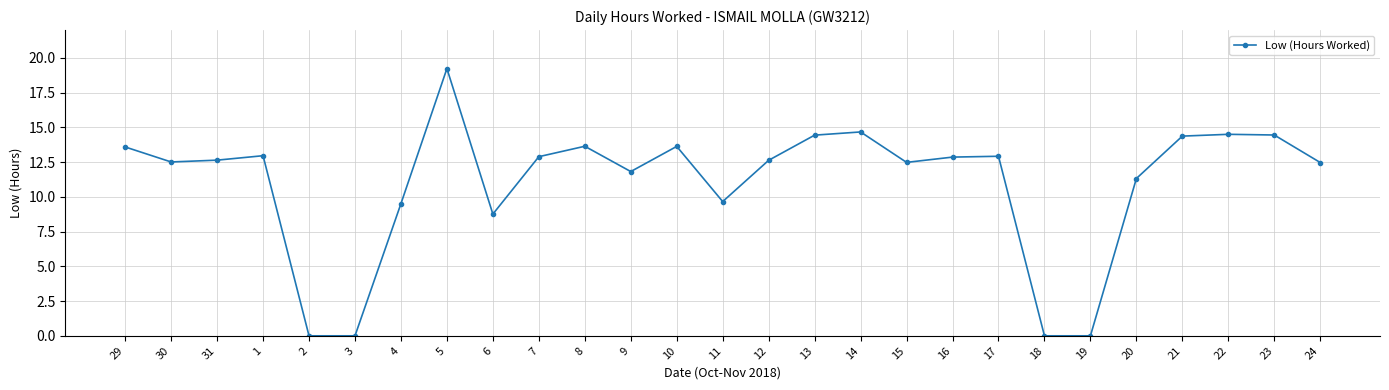

Does the chart display data point markers on the line(s)?

Yes